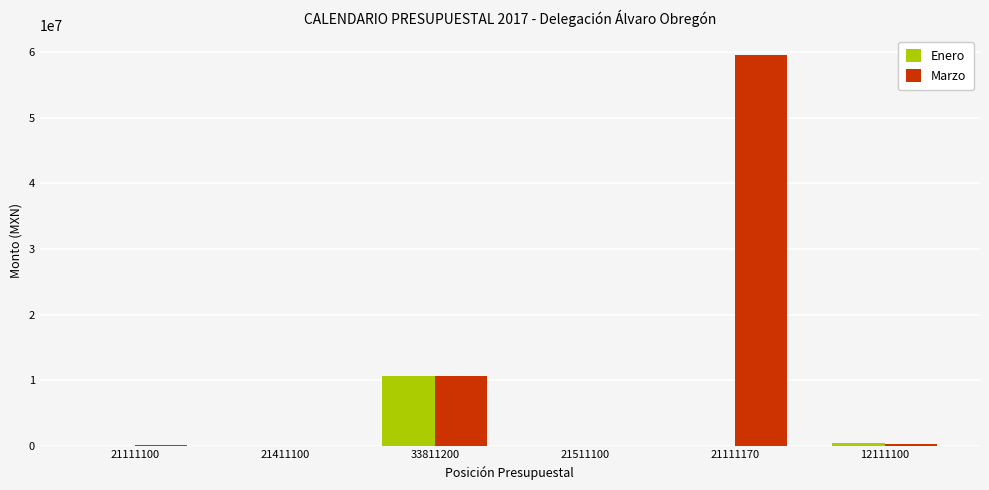

How many distinct data groups are displayed?

2